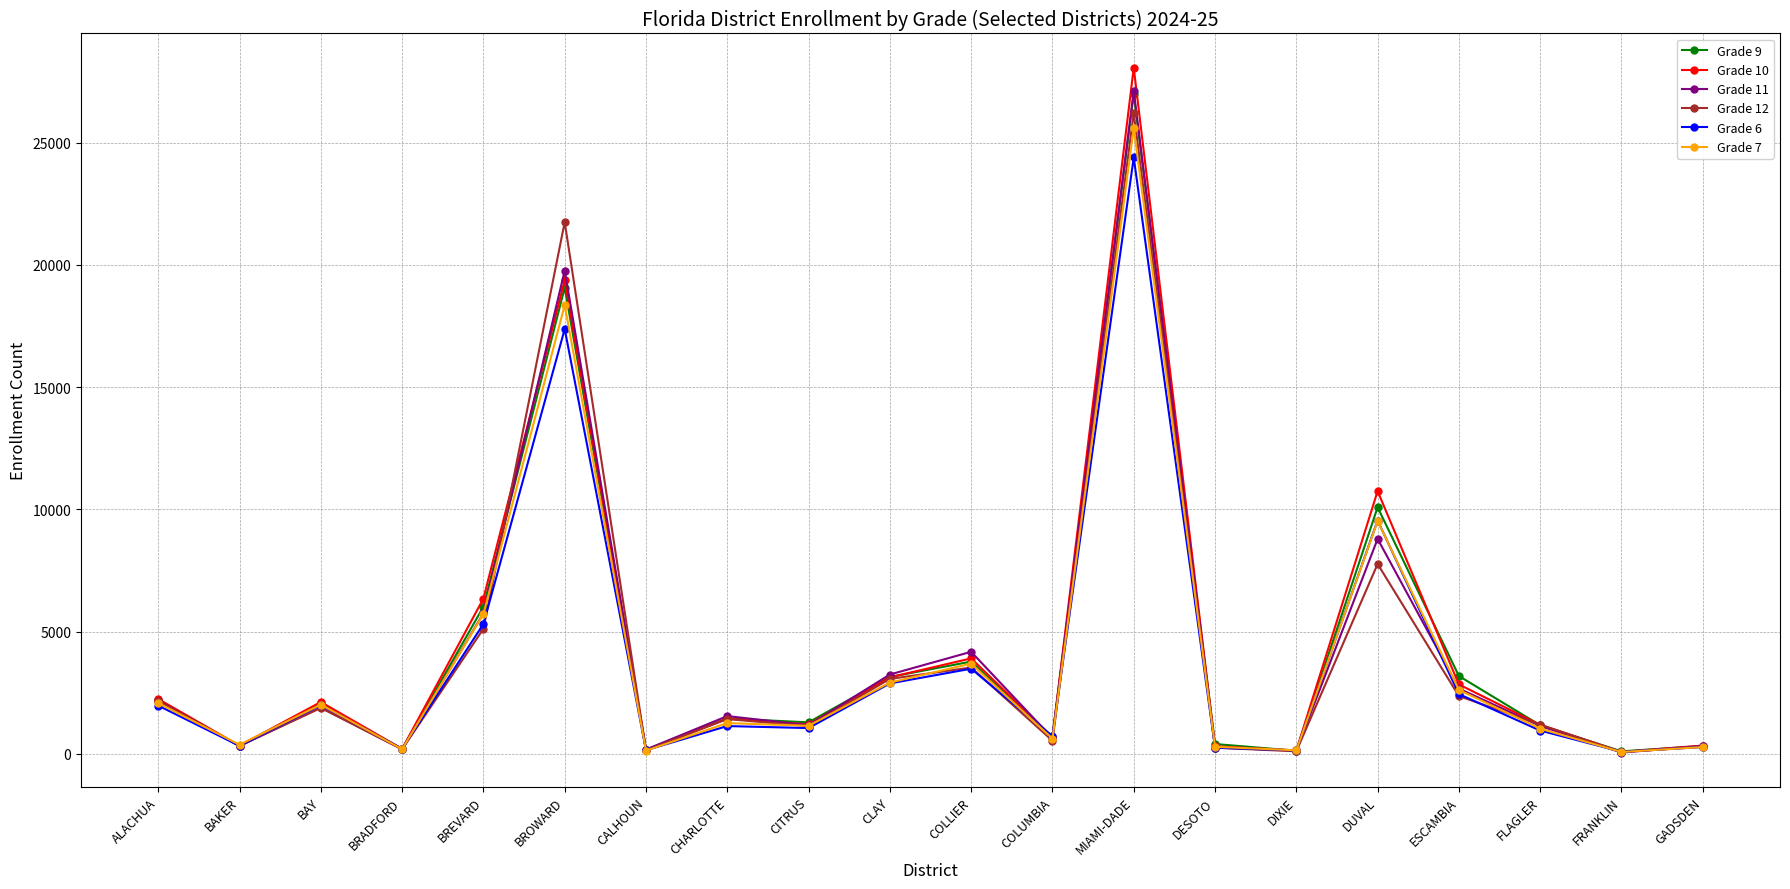

Where is the first local maximum for Grade 9?

BAY